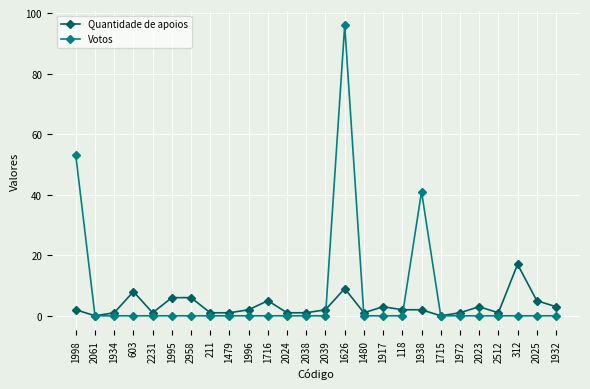

What position from the left is 1998?

1